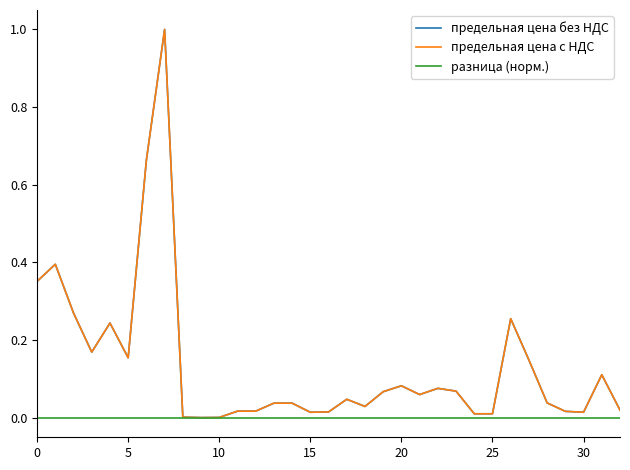

Does the chart display data point markers on the line(s)?

No